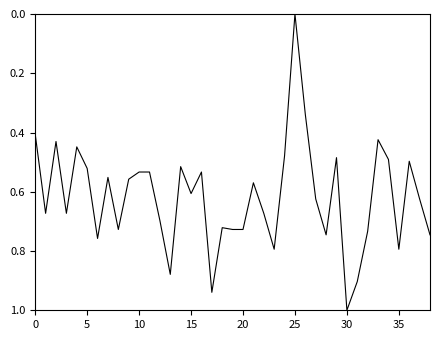

What is the maximum value shown in the chart?

1.0